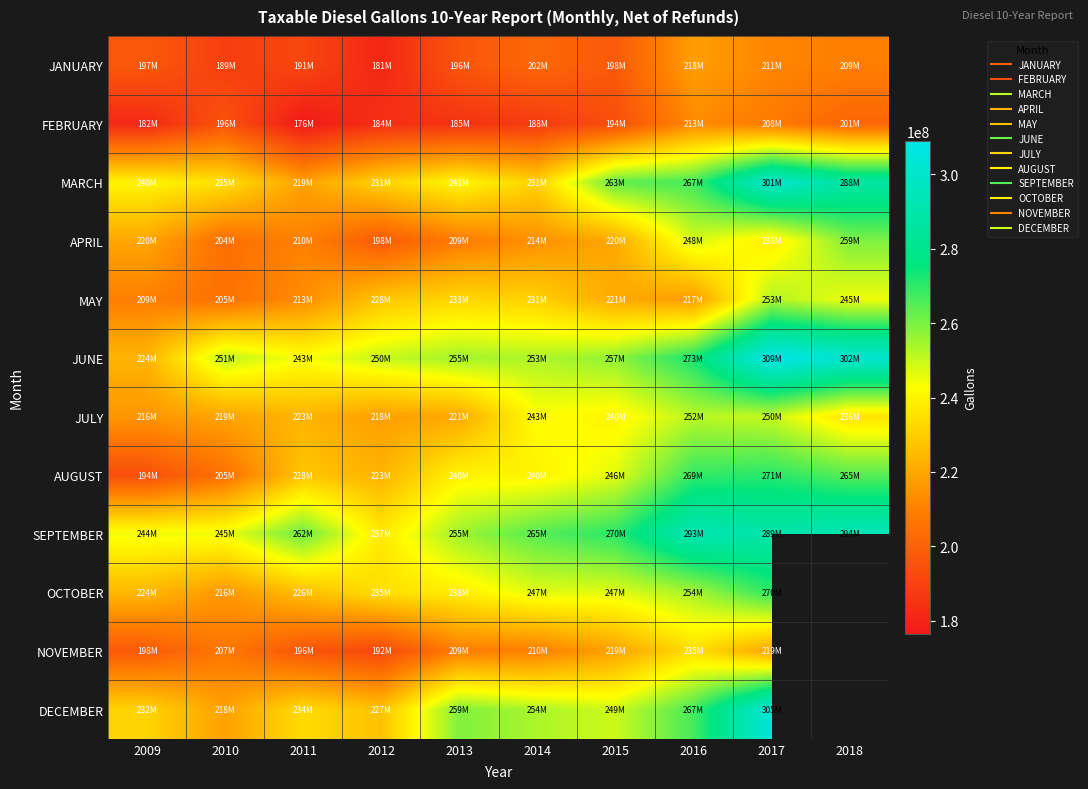

How many values in the DECEMBER series exceed 253600951?

3